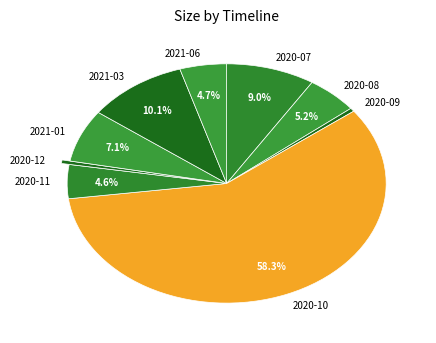

What is the majority slice?

2020-10